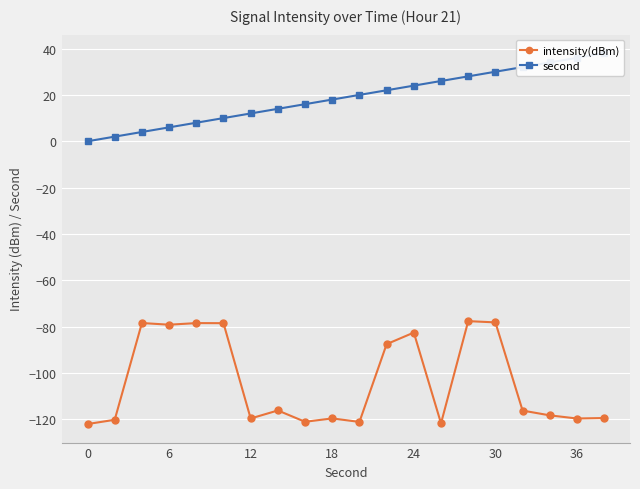

How many categories are shown in the chart?

20